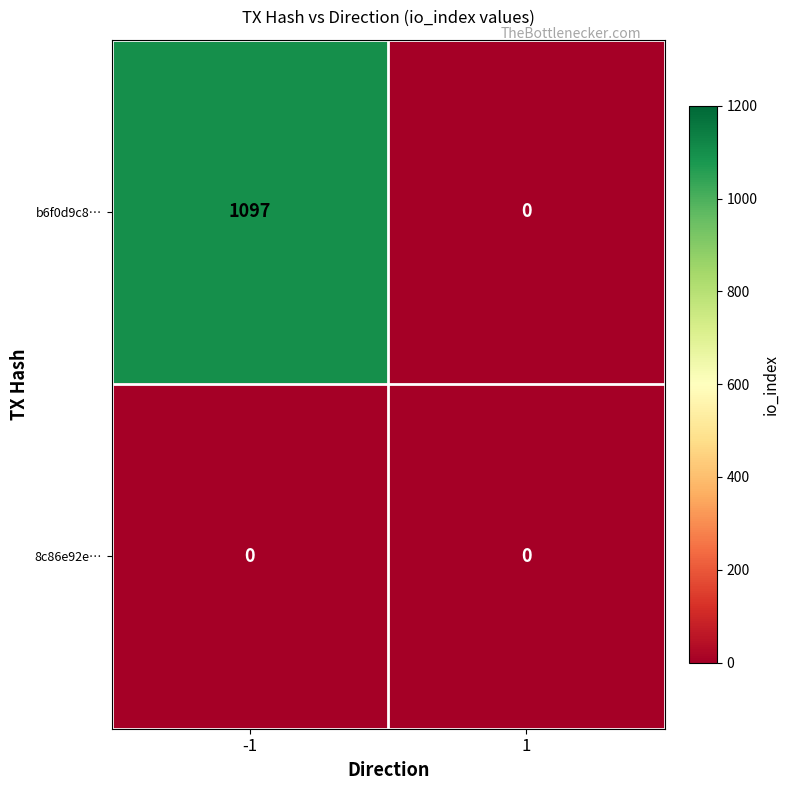

Which series has the largest range (max minus min)?

b6f0d9c8…